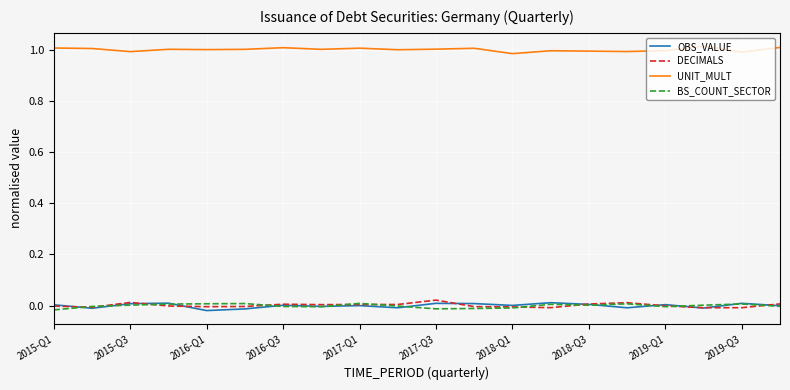

True or false: UNIT_MULT and BS_COUNT_SECTOR intersect in this chart.

False